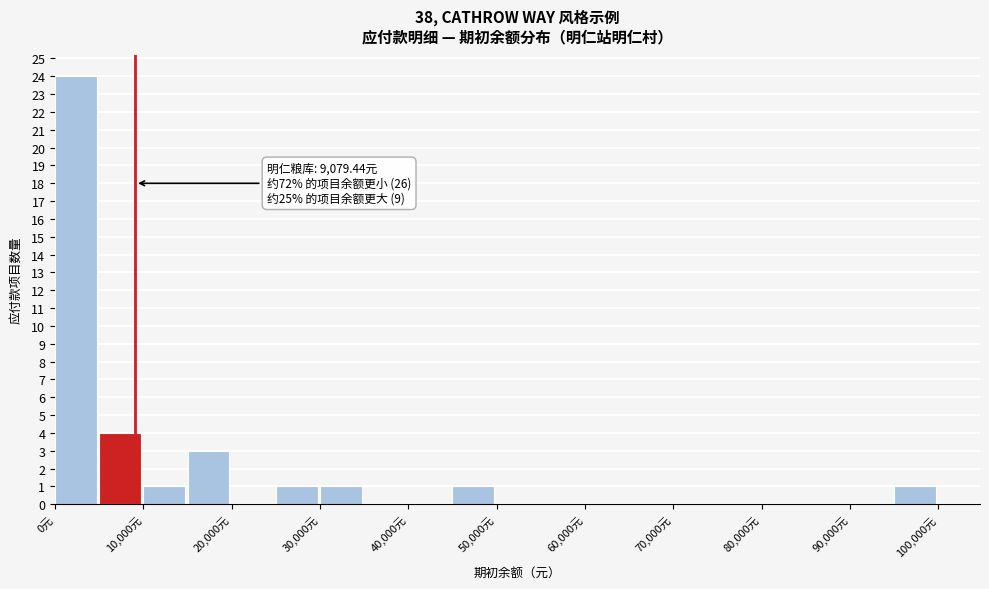

Over which range of the x-axis is the bar tallest?

0 to 5000